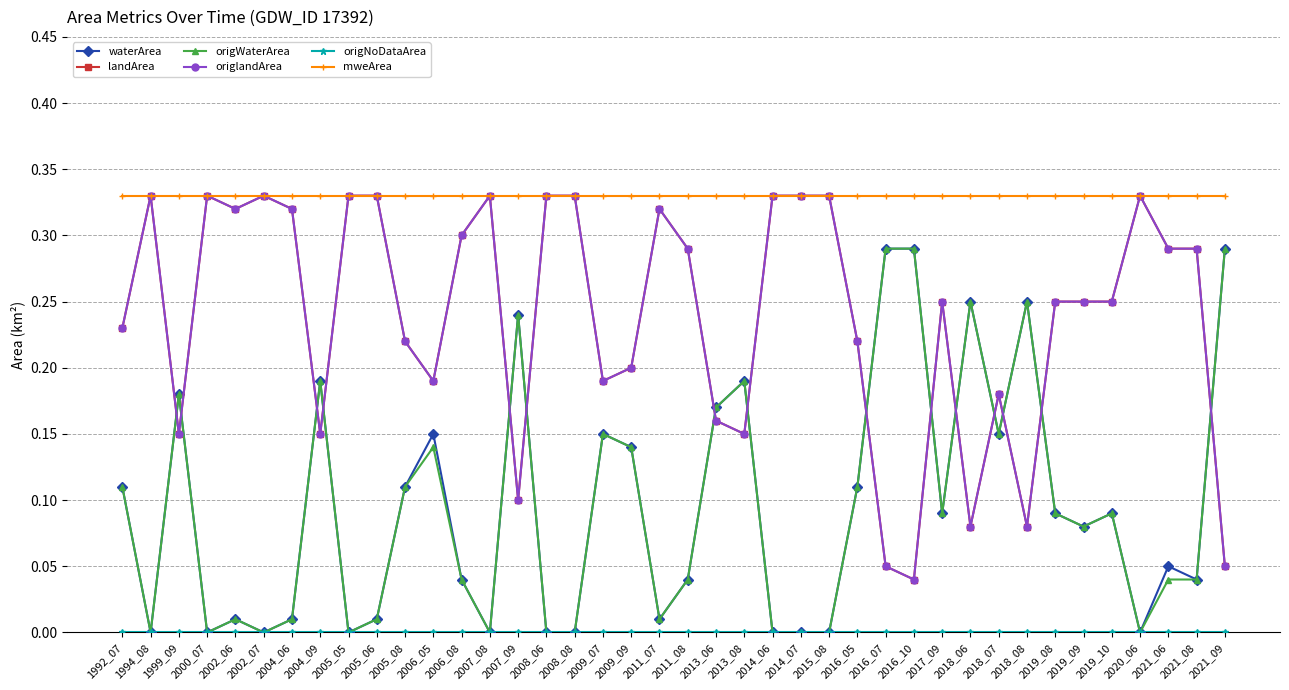

What is the approximate value of landArea at 2015_08?

0.3